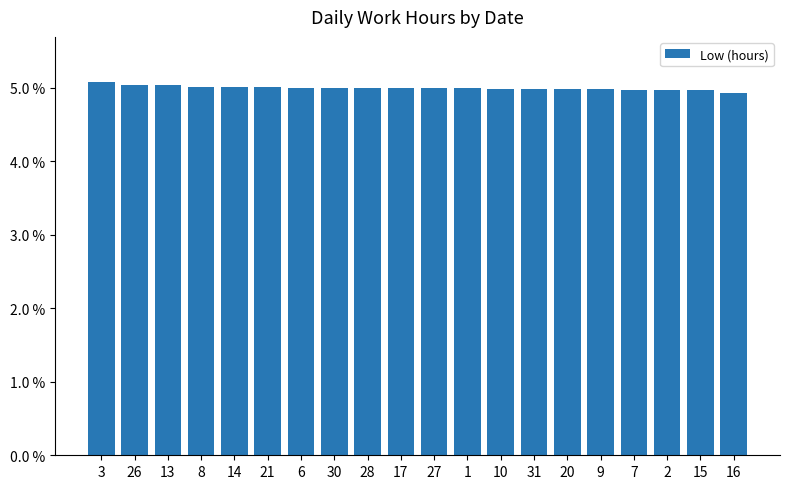

Count the number of categories in the chart.

20